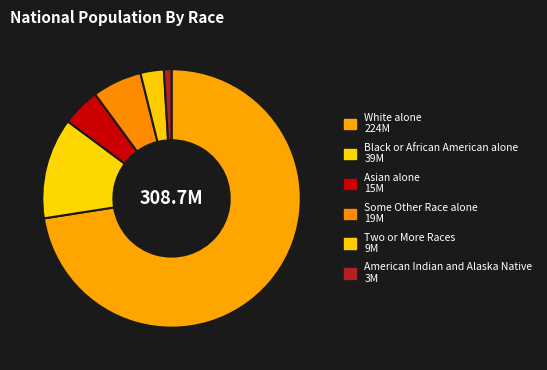

How many slices are in this pie chart?

6